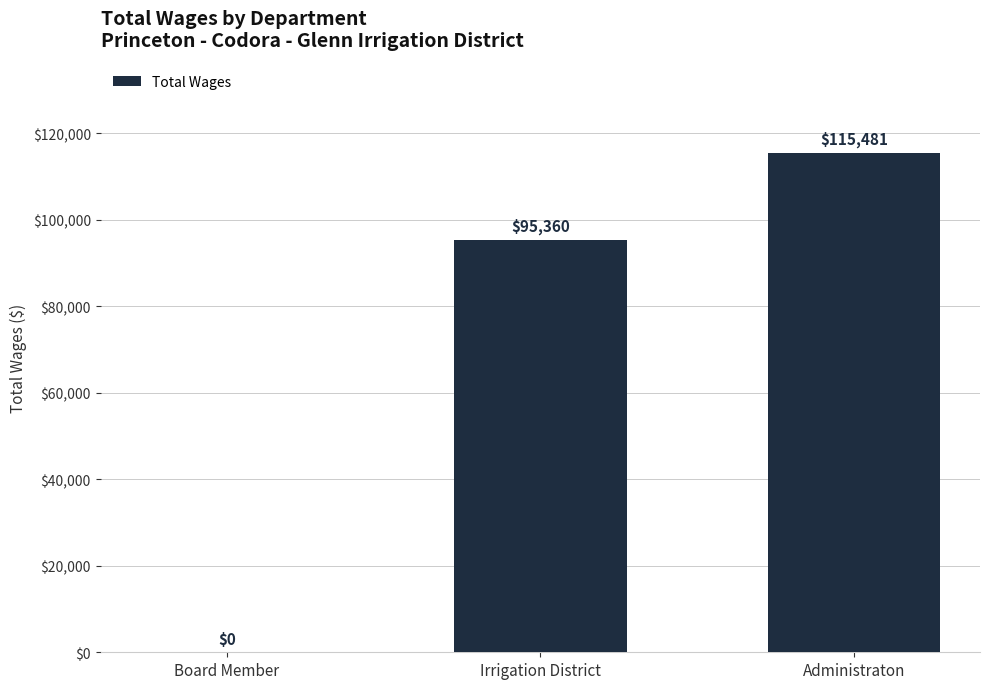

Reading left to right, transcribe all the data shown in this chart.

Board Member=0	Irrigation District=95360	Administraton=115481